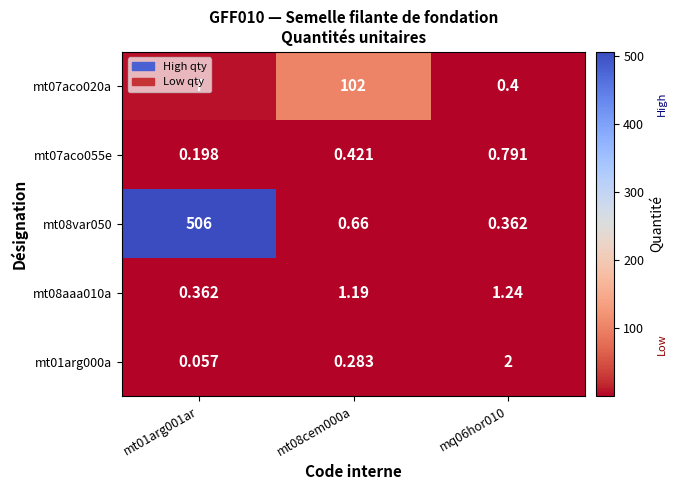

Is the value of mt07aco020a at mt08cem000a greater than the value of mt07aco055e at mt01arg001ar?

Yes